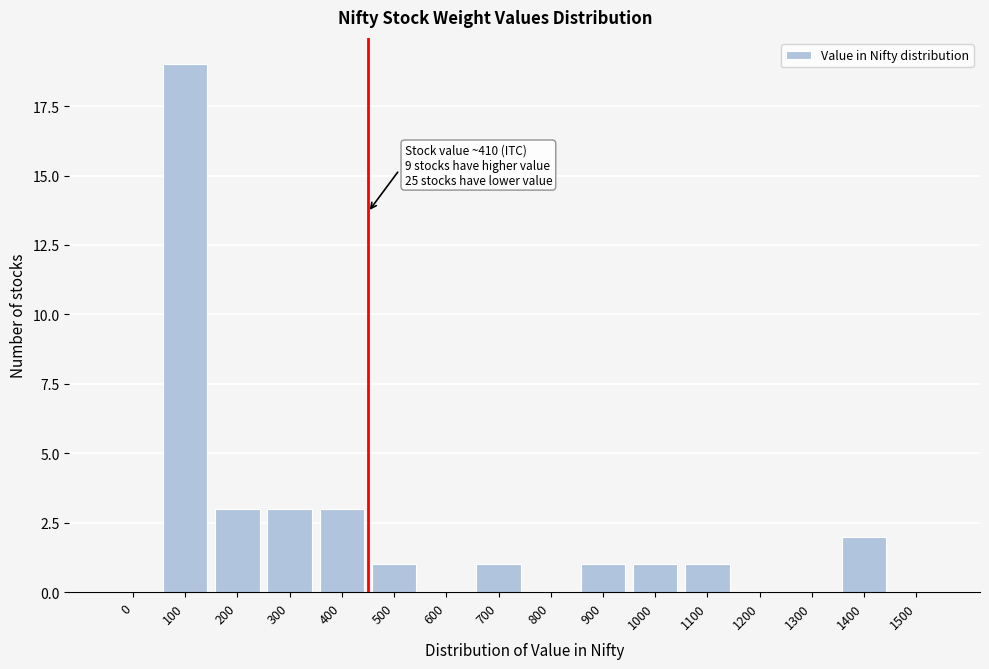

Reading left to right, what are all the values shown in this chart?

0=0	100=19	200=3	300=3	400=3	500=1	600=0	700=1	800=0	900=1	1000=1	1100=1	1200=0	1300=0	1400=2	1500=0